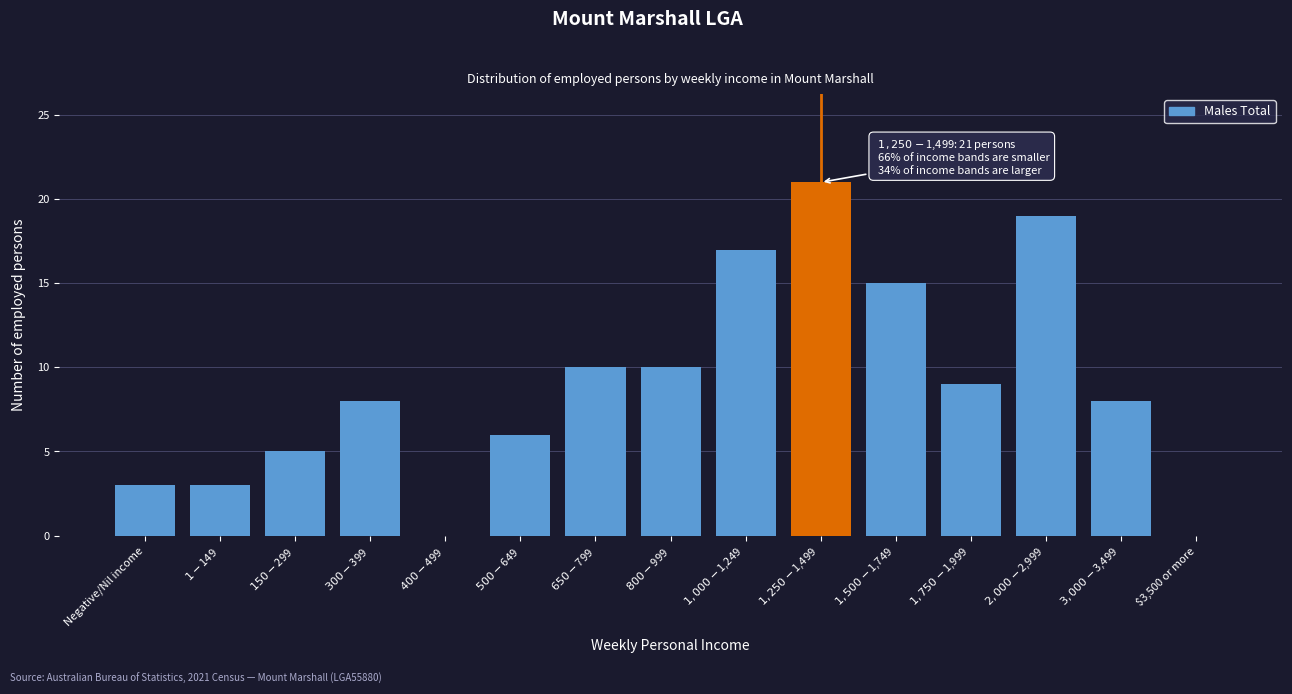

What is the maximum value shown in the chart?

21